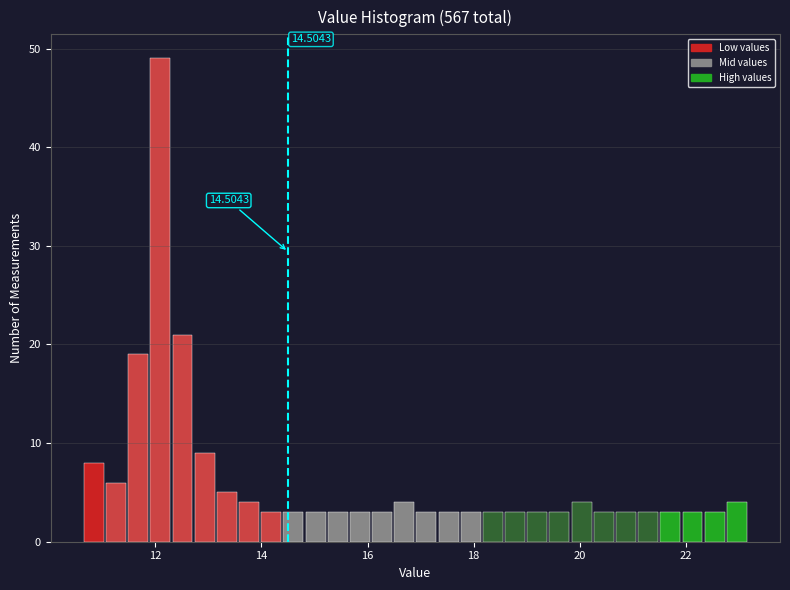

Read against the x-axis, roughly where is the centre of the tallest bar?

12.0